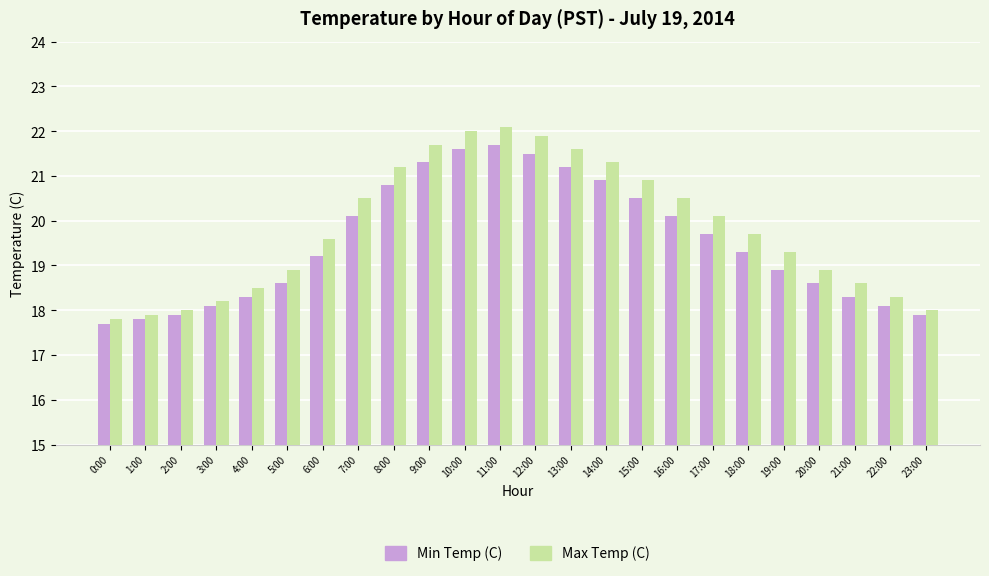

What is the difference between the maximum and minimum values in the Max Temp (C) series?

4.3